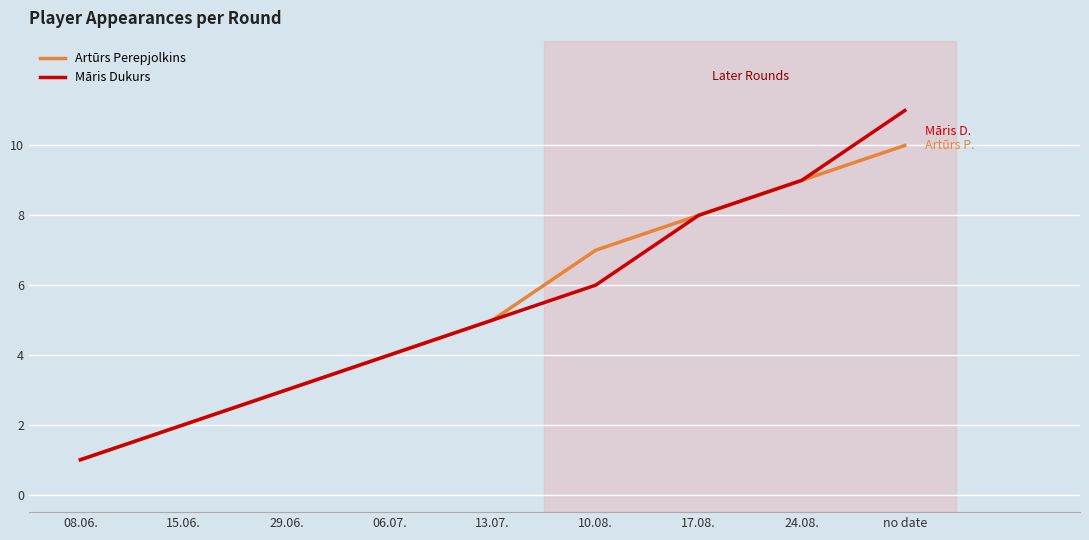

At how many categories does at least one series exceed 6?

4